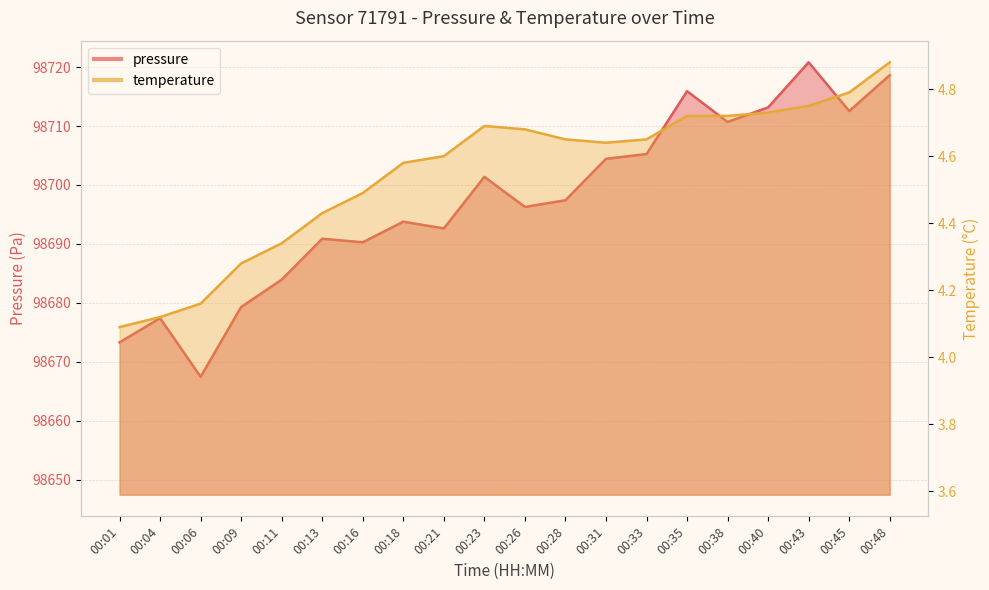

List the series in order of their overall mean, lowest first.

temperature, pressure